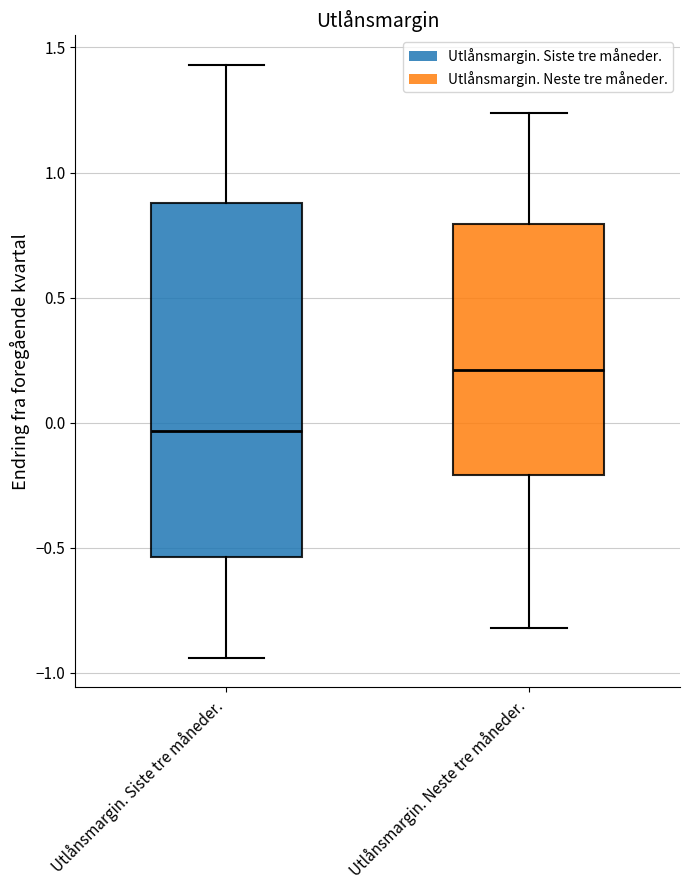

Which box is the tallest, from its lower edge to its upper edge?

Utlånsmargin. Siste tre måneder.